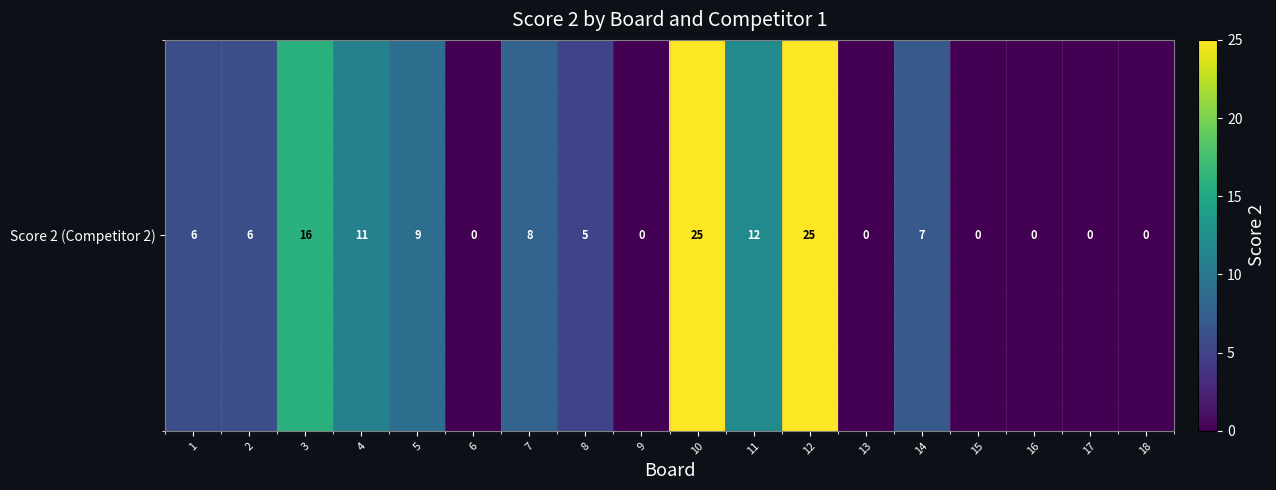

Rank the categories by value from highest to lowest.

10, 12, 3, 11, 4, 5, 7, 14, 1, 2, 8, 6, 9, 13, 15, 16, 17, 18